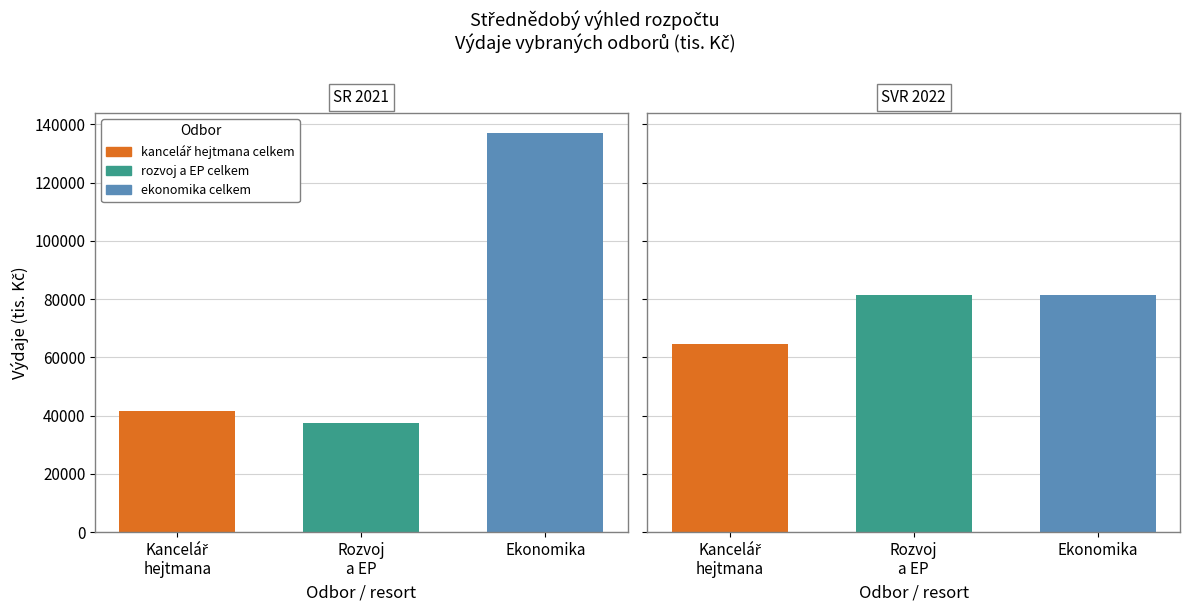

List the series in order of their peak value, lowest first.

SVR 2022, SR 2021